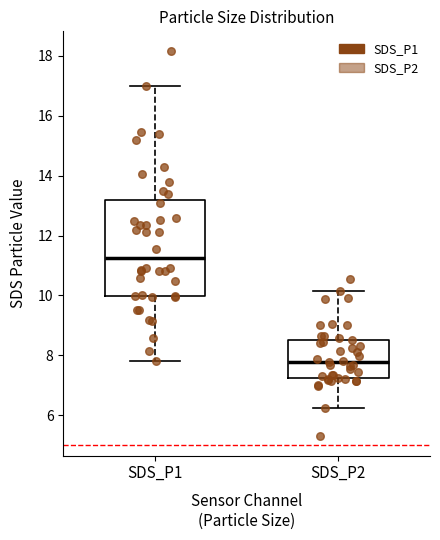

Where does the median line of the box for SDS_P2 sit on the y-axis? The values are not printed on the chart, so give them approximately, as read against the axis.

7.8